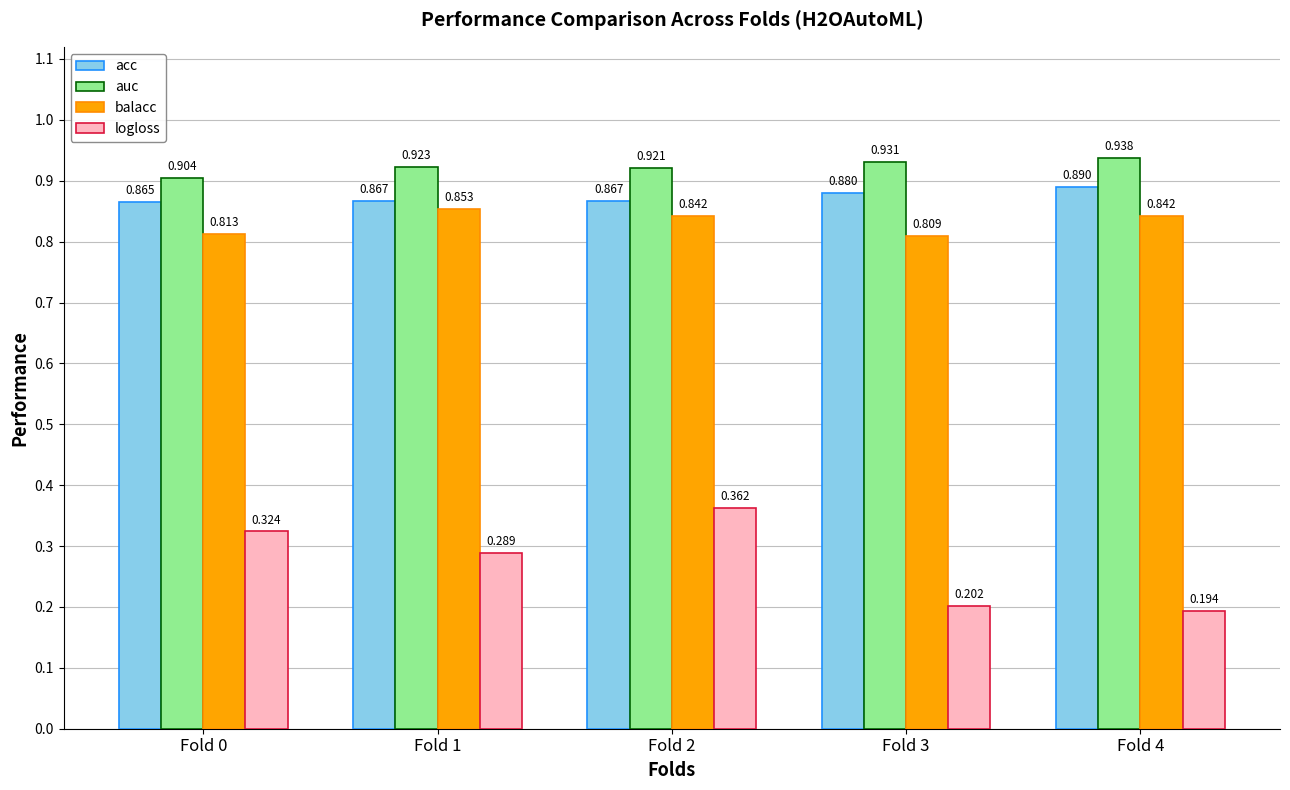

Which series has the largest range (max minus min)?

logloss